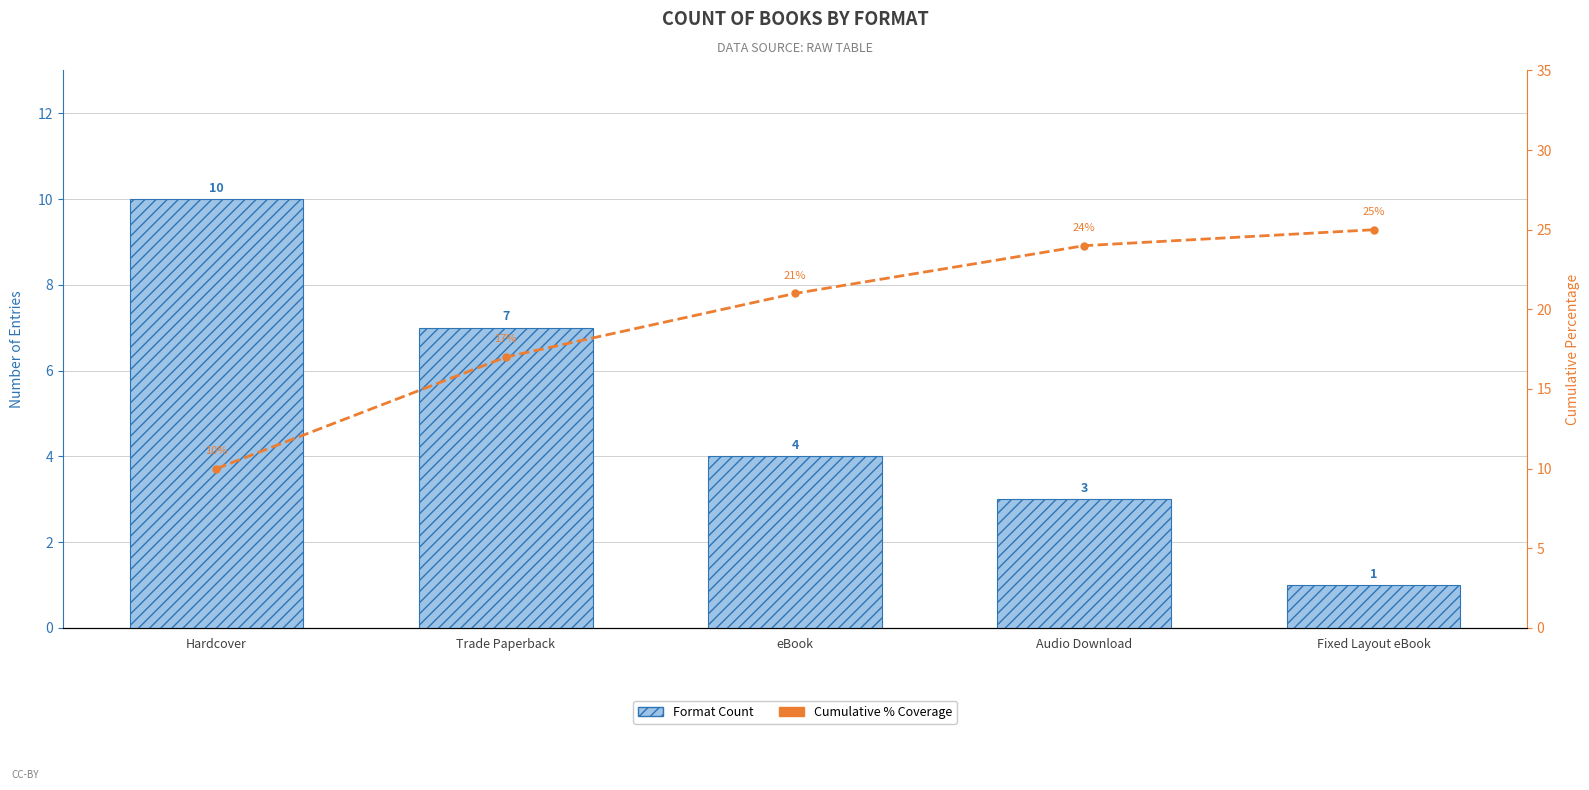

What is the total value across all series at Trade Paperback?

24